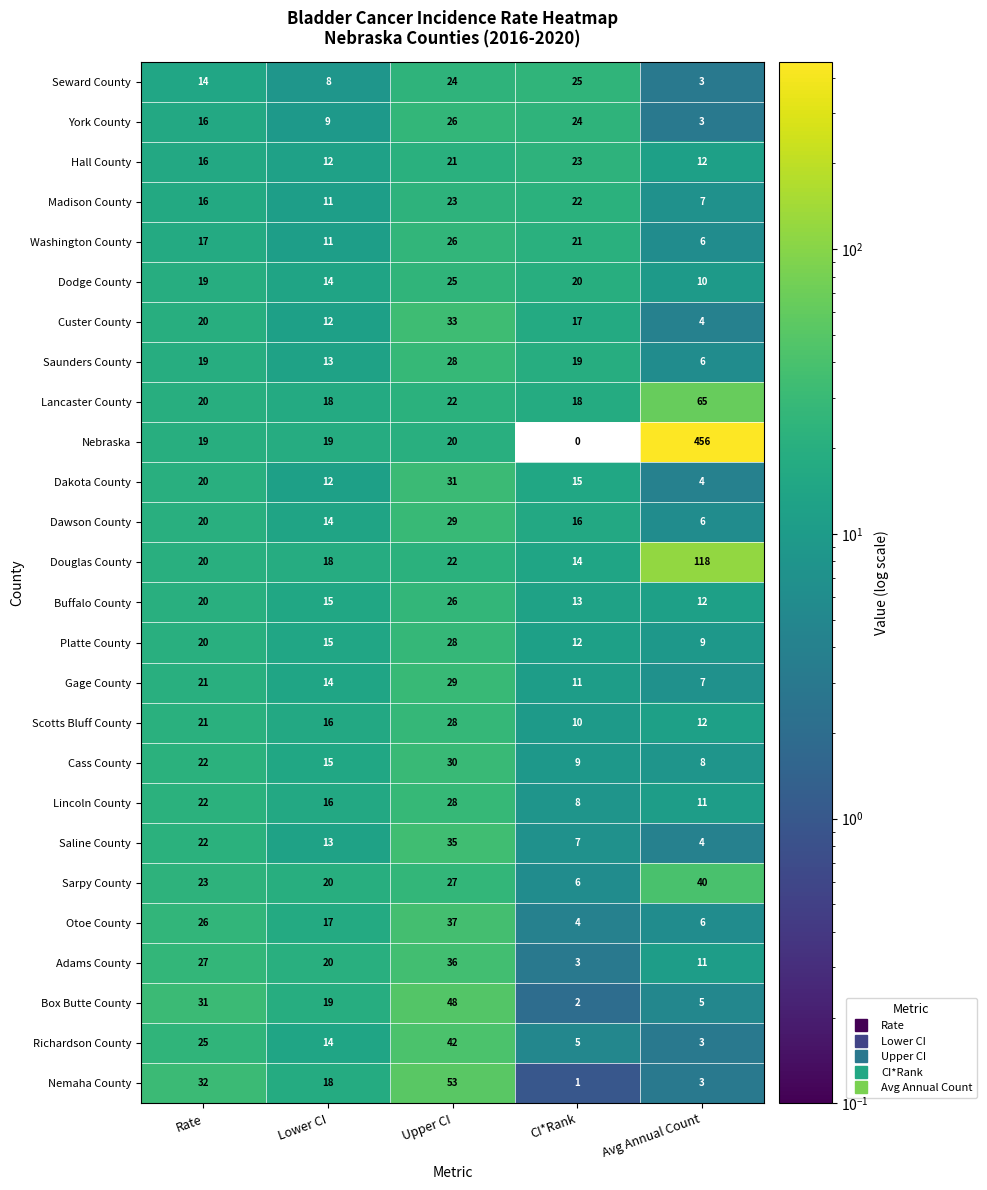

At which category does the chart reach its peak across all series?

Avg Annual Count